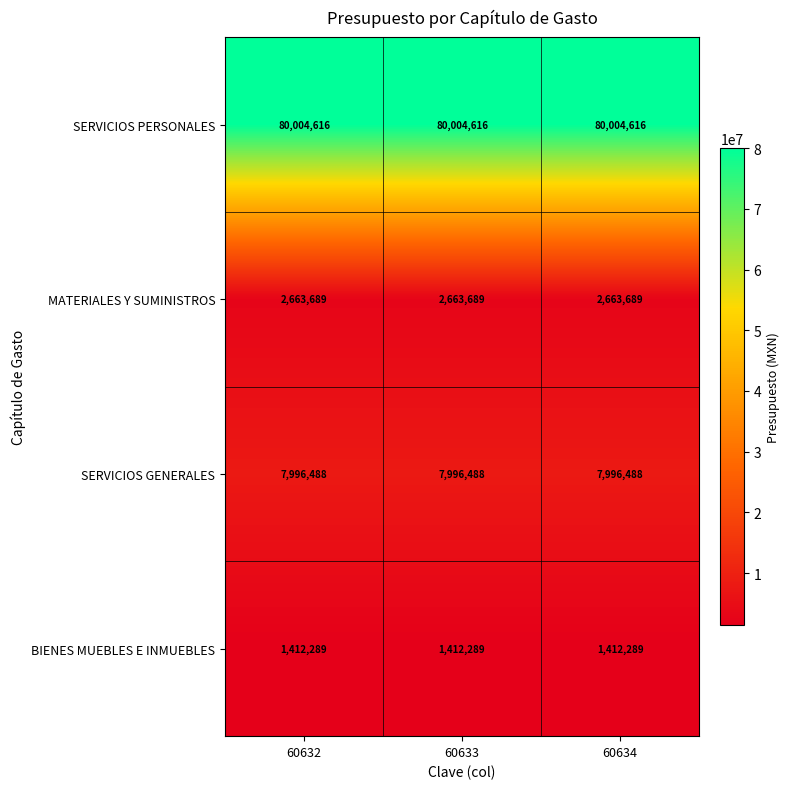

Rank the series at 60633 from highest to lowest value.

SERVICIOS PERSONALES, SERVICIOS GENERALES, MATERIALES Y SUMINISTROS, BIENES MUEBLES E INMUEBLES